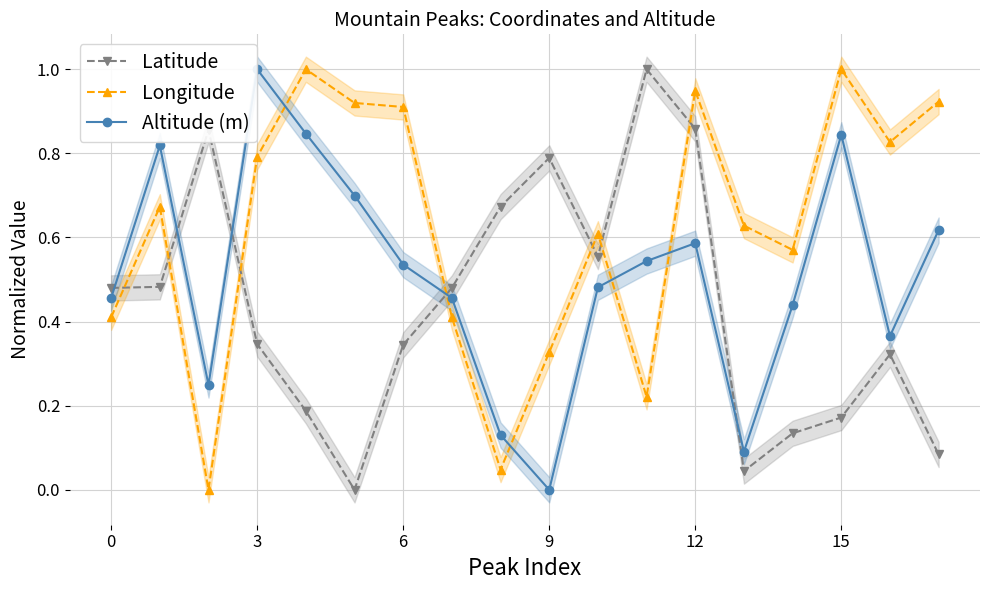

How many intersections are there between Longitude and Latitude?

7